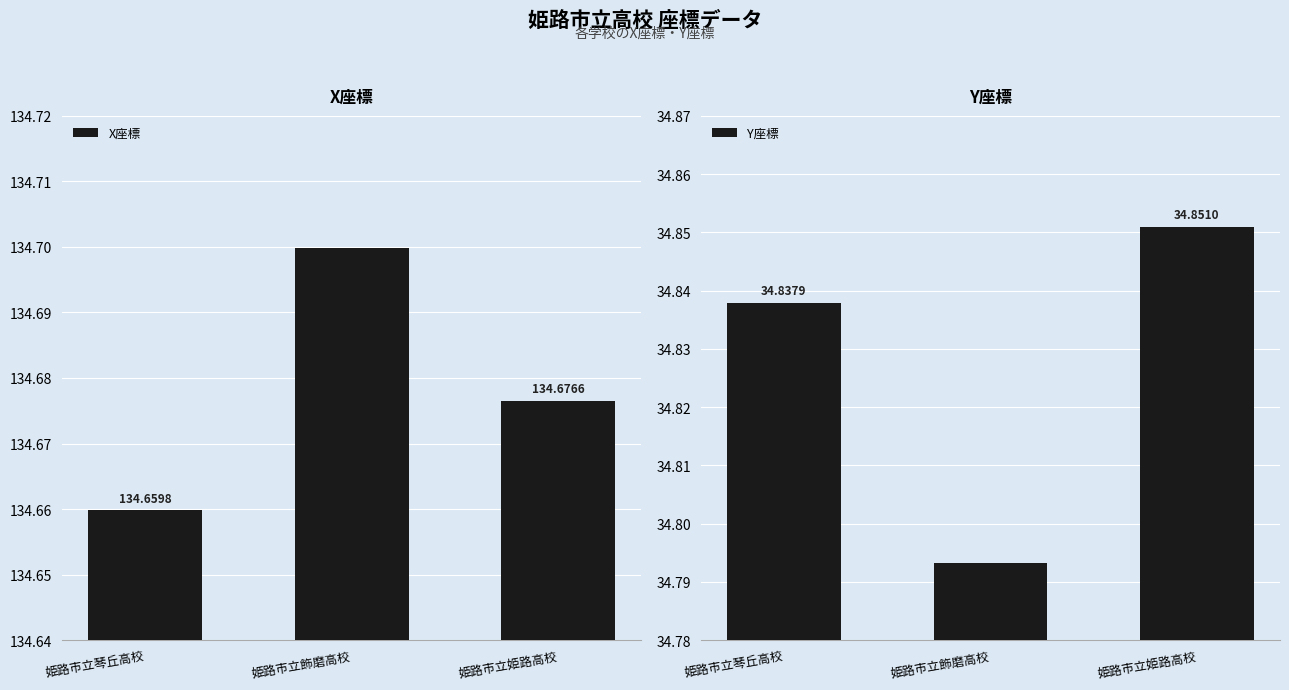

Is it true that Y座標 equals 34.9 at 姫路市立姫路高校?

True